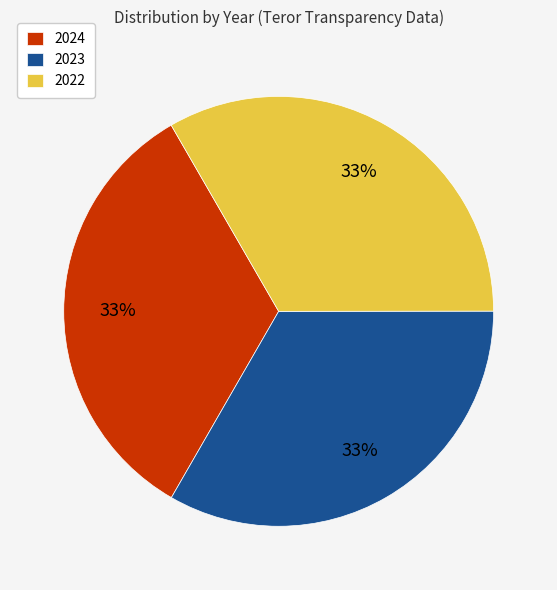

Combined, do 2023 and 2024 account for over 50%?

Yes